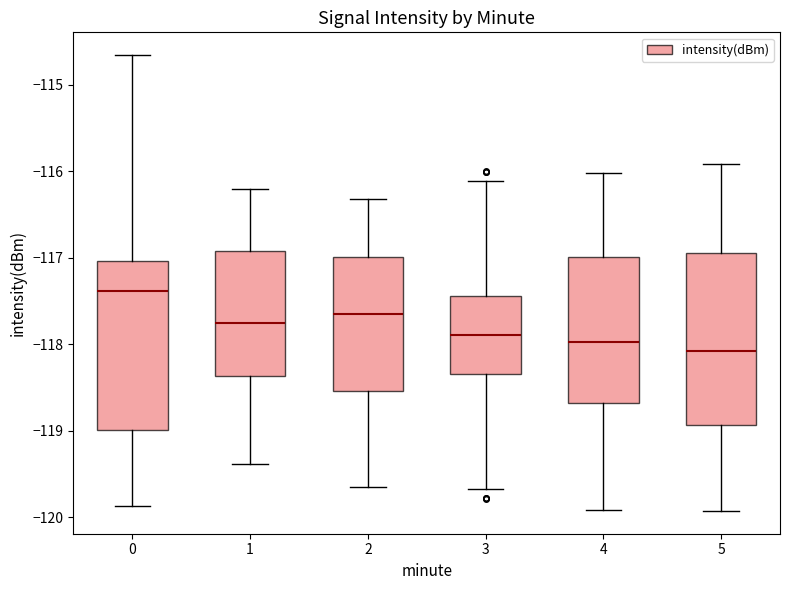

Where does the median line of the box at x = 5 sit on the y-axis? The values are not printed on the chart, so give them approximately, as read against the axis.

-118.1